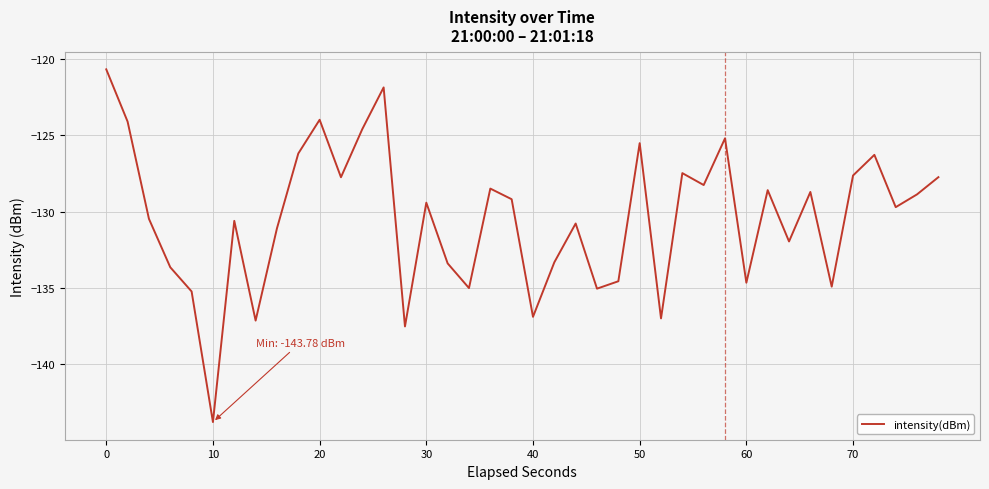

Does the chart display data point markers on the line(s)?

No